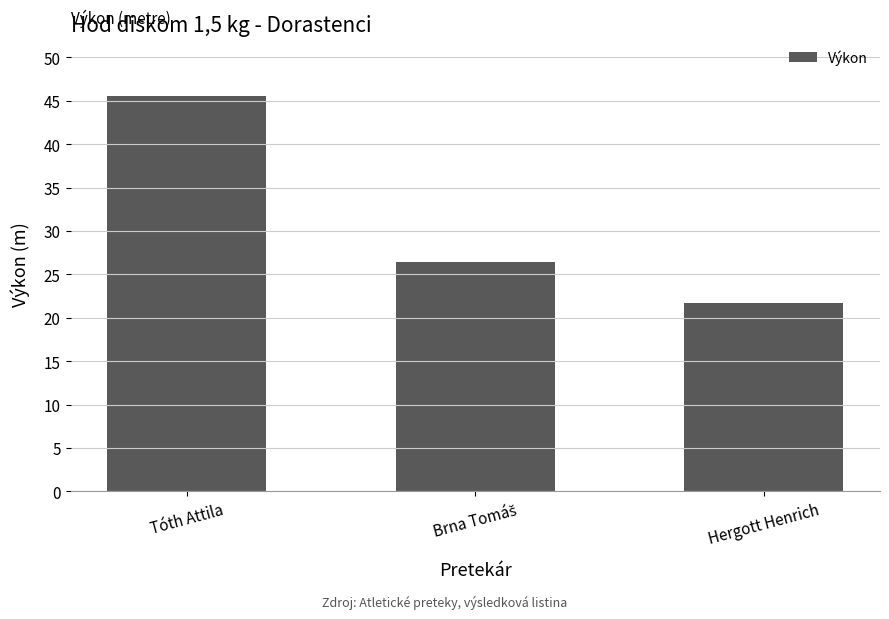

Reading left to right, transcribe all the data shown in this chart.

45.6	26.4	21.8